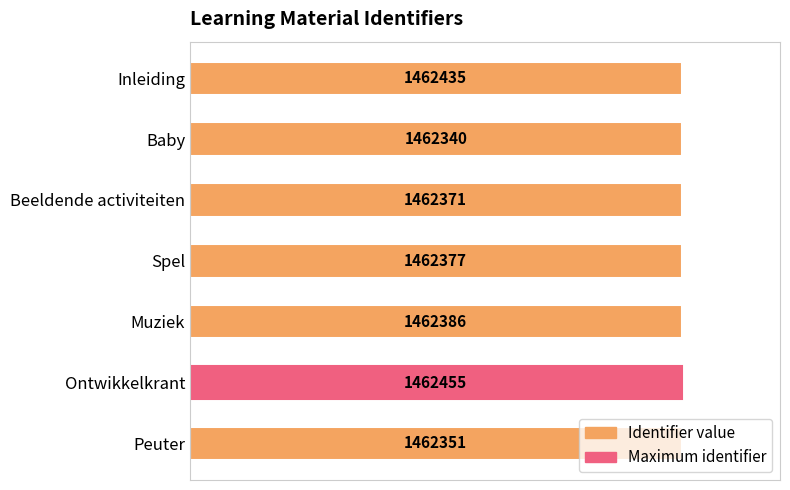

Rank the categories by value from lowest to highest.

Baby, Peuter, Beeldende activiteiten, Spel, Muziek, Inleiding, Ontwikkelkrant